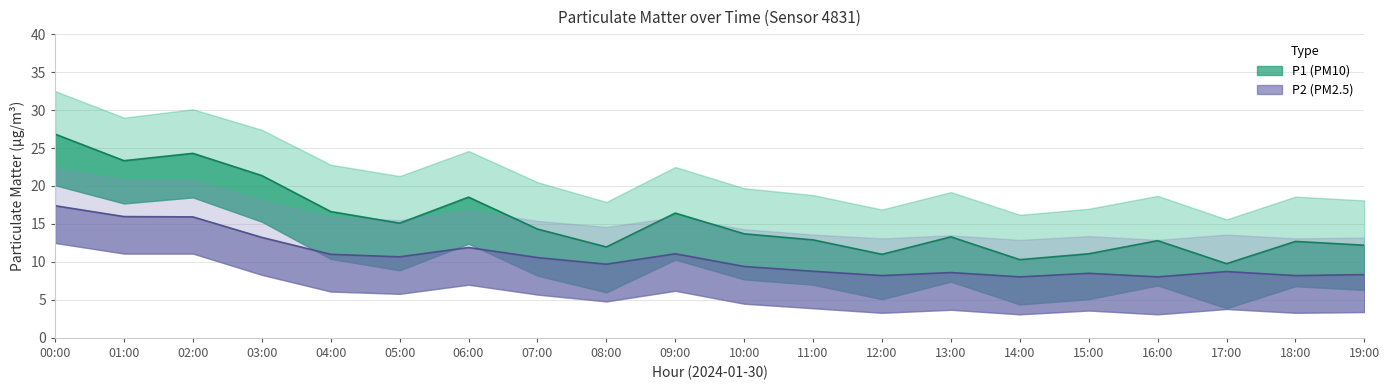

Rank the categories by P1_upper value from lowest to highest.

17:00, 14:00, 12:00, 15:00, 08:00, 19:00, 18:00, 16:00, 11:00, 13:00, 10:00, 07:00, 05:00, 09:00, 04:00, 06:00, 03:00, 01:00, 02:00, 00:00